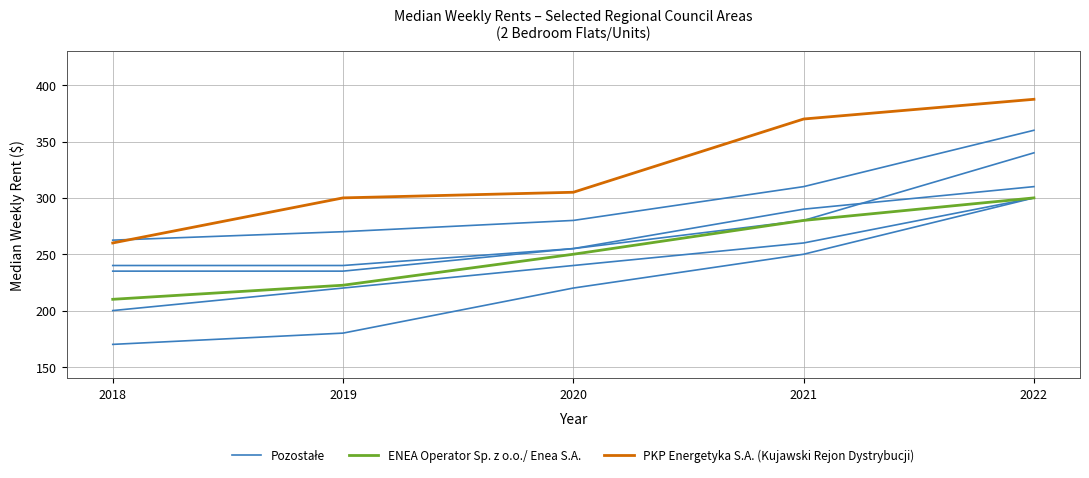

Reading left to right, extract all data points from this chart.

Pozostałe: 2018=235.0	2019=235.0	2020=255.0	2021=290.0	2022=310.0
ENEA Operator Sp. z o.o./ Enea S.A.: 2018=210.0	2019=222.5	2020=250.0	2021=280.0	2022=300.0
PKP Energetyka S.A. (Kujawski Rejon Dystrybucji): 2018=260.0	2019=300.0	2020=305.0	2021=370.0	2022=387.5